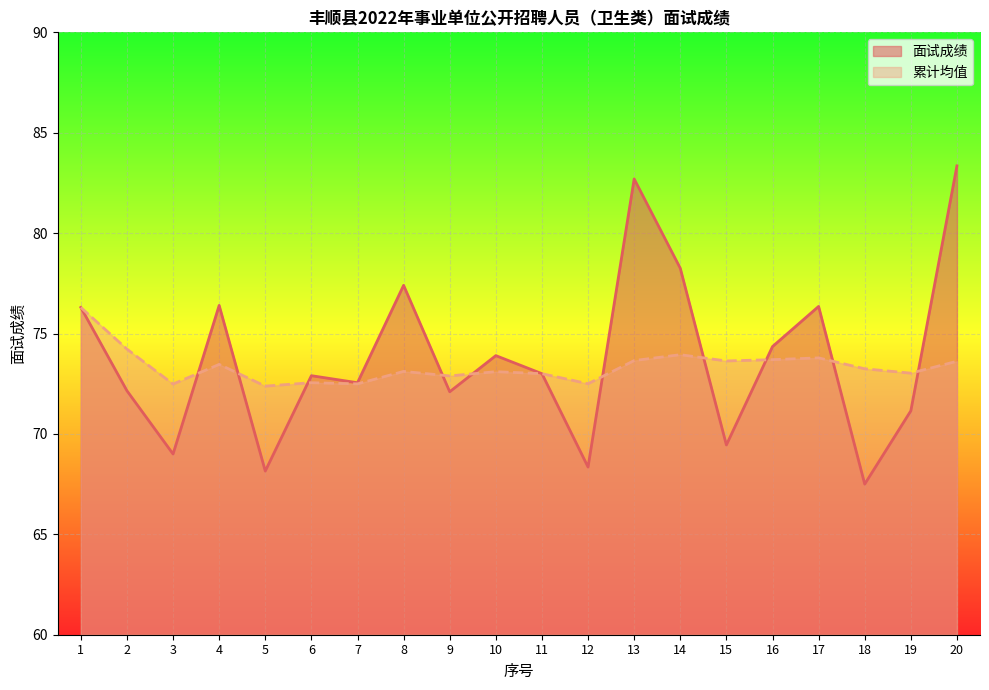

At which category is the sum across all series the highest?

20